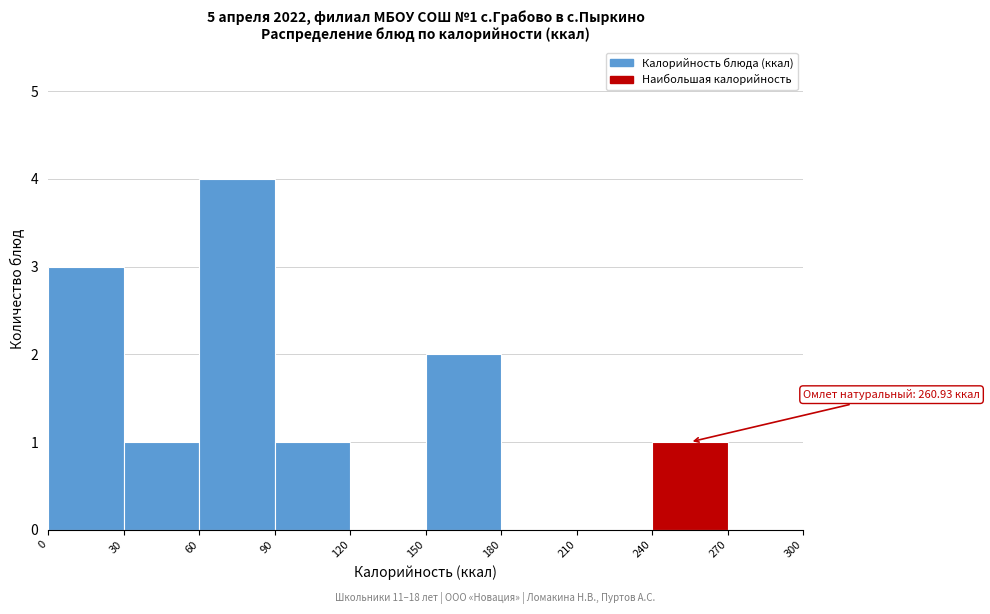

Over which range of the x-axis is the bar tallest?

60 to 90